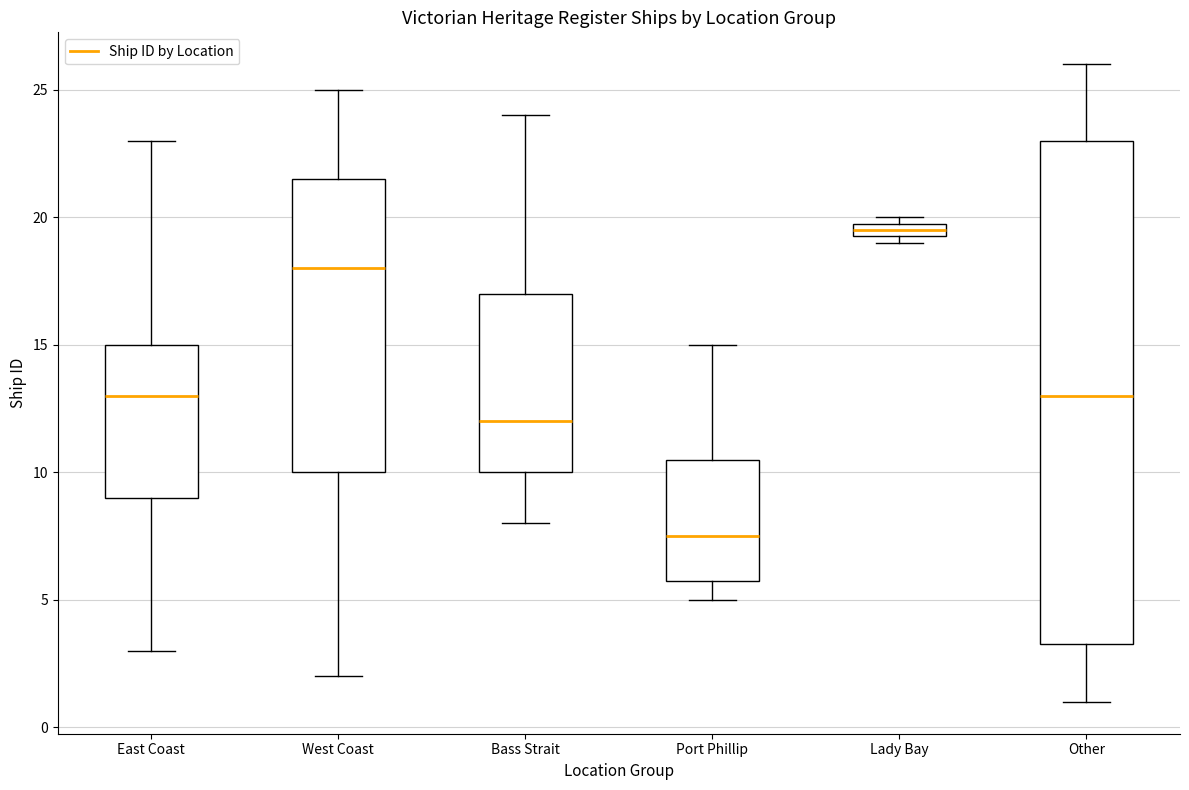

Comparing the boxes themselves (not the whiskers), which one is the tallest?

Other